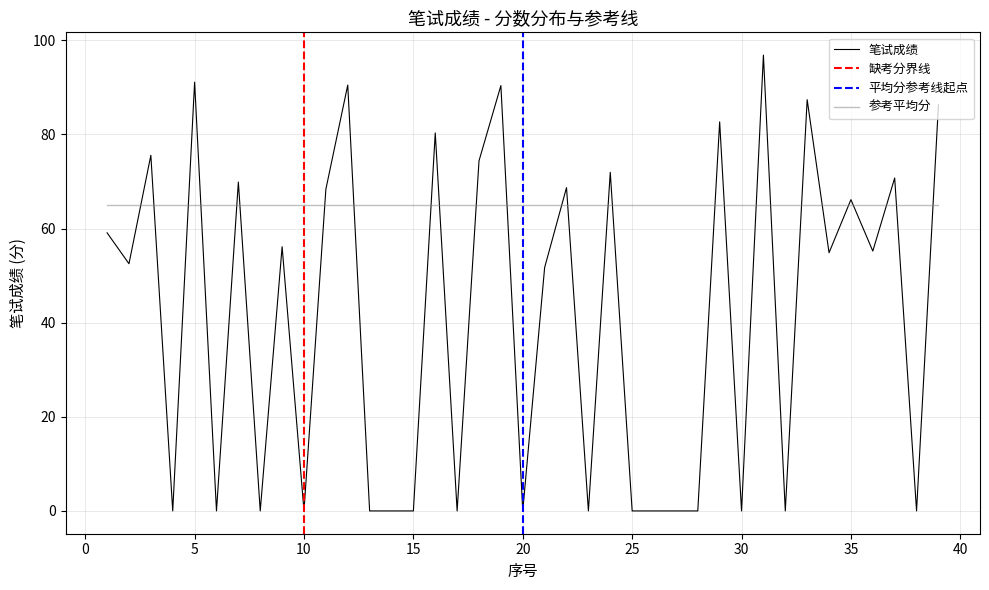

What is the value of the 19th point from the left?

90.4